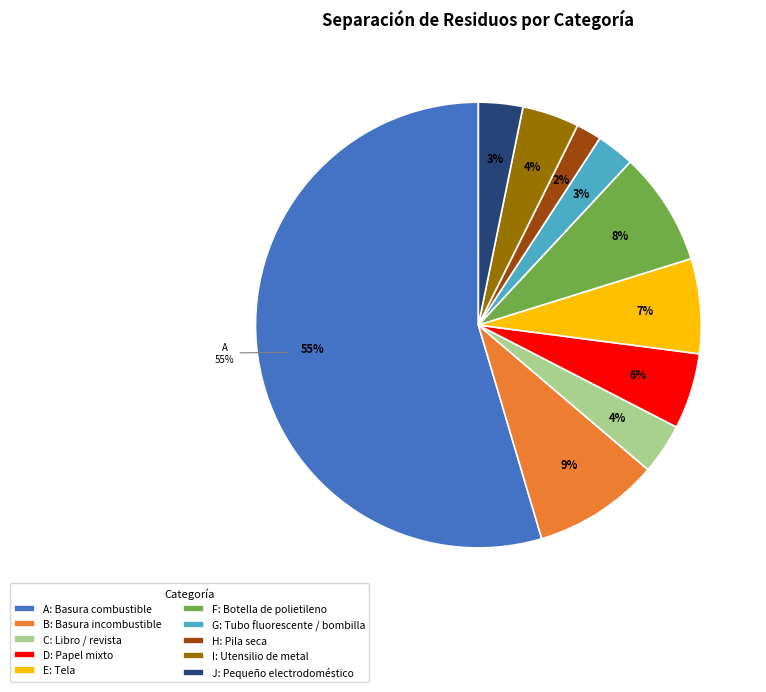

True or false: J: Pequeño electrodoméstico accounts for 3% of the total.

True